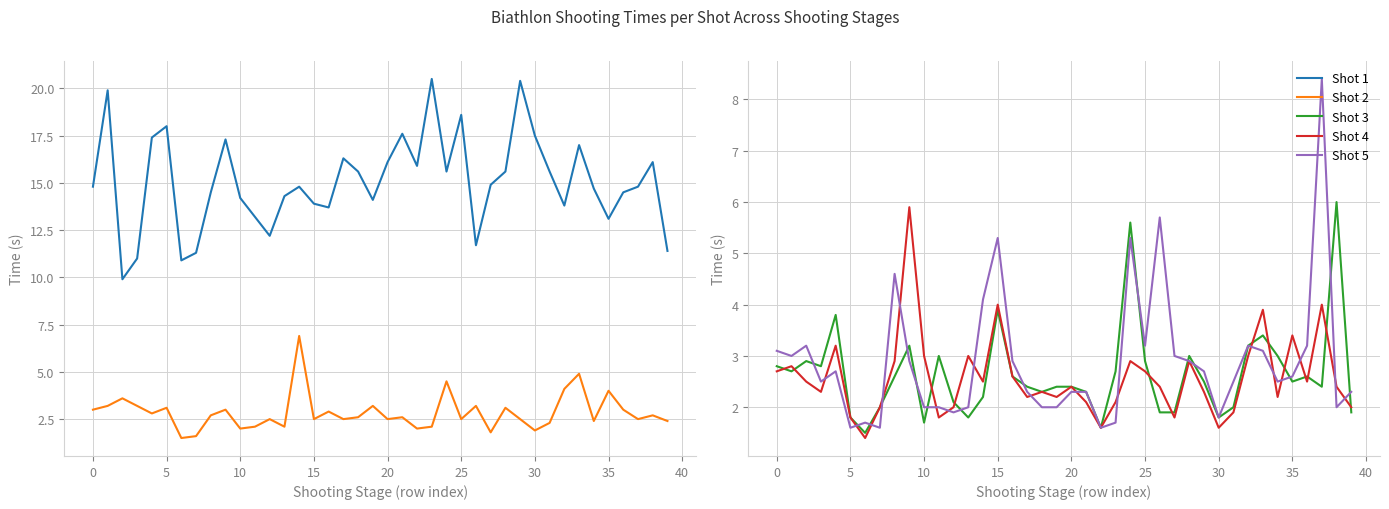

What is the value of the Shot 5 point at the 24th from the left?

1.7